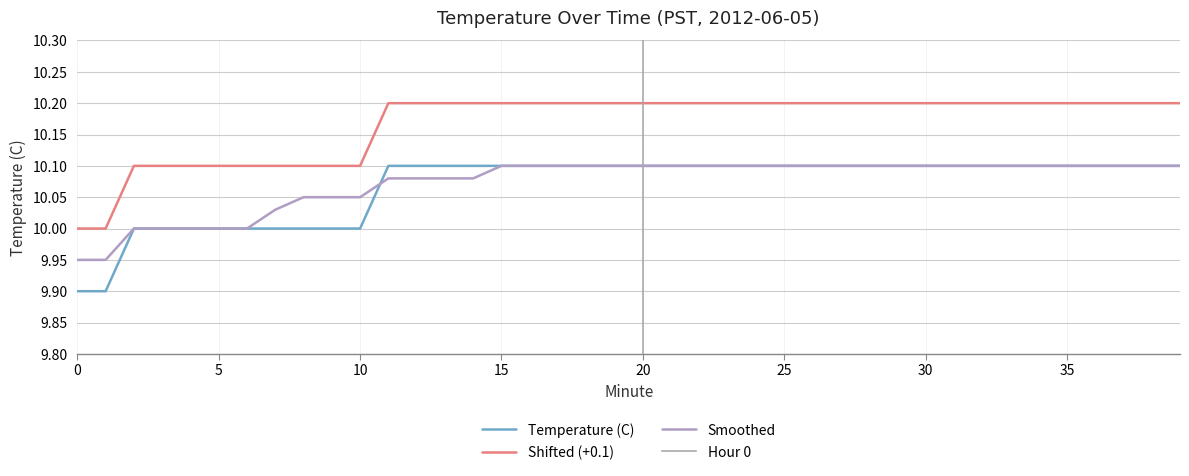

Which series ends up on top after the final intersection of Temperature (C) and Smoothed?

Temperature (C)